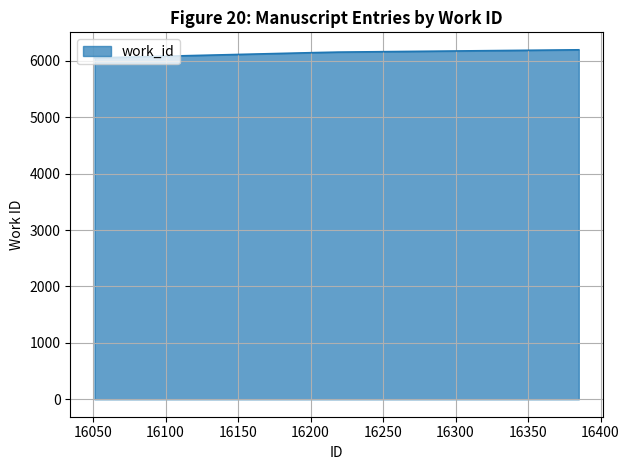

What is the difference between the maximum and minimum values?

144